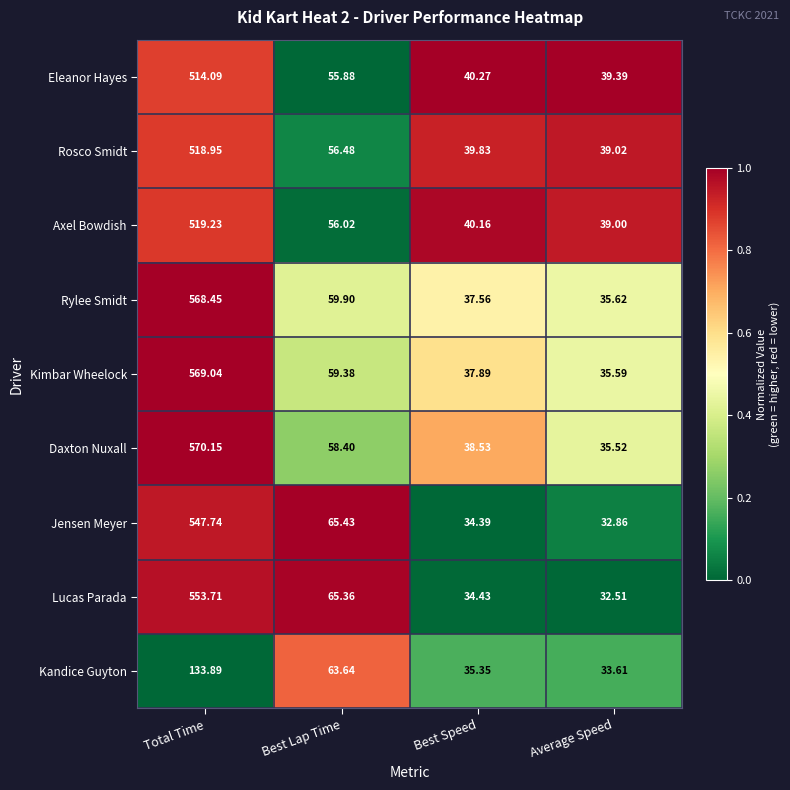

At Average Speed, list the series in order from smallest to largest.

Lucas Parada, Jensen Meyer, Kandice Guyton, Daxton Nuxall, Kimbar Wheelock, Rylee Smidt, Axel Bowdish, Rosco Smidt, Eleanor Hayes